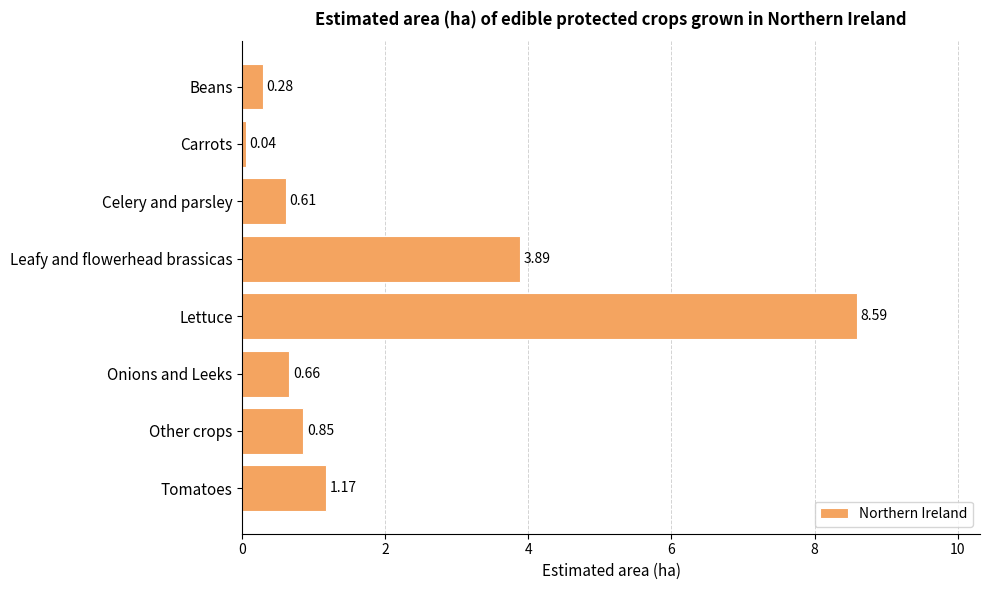

Which label corresponds to the largest value in the chart?

Lettuce